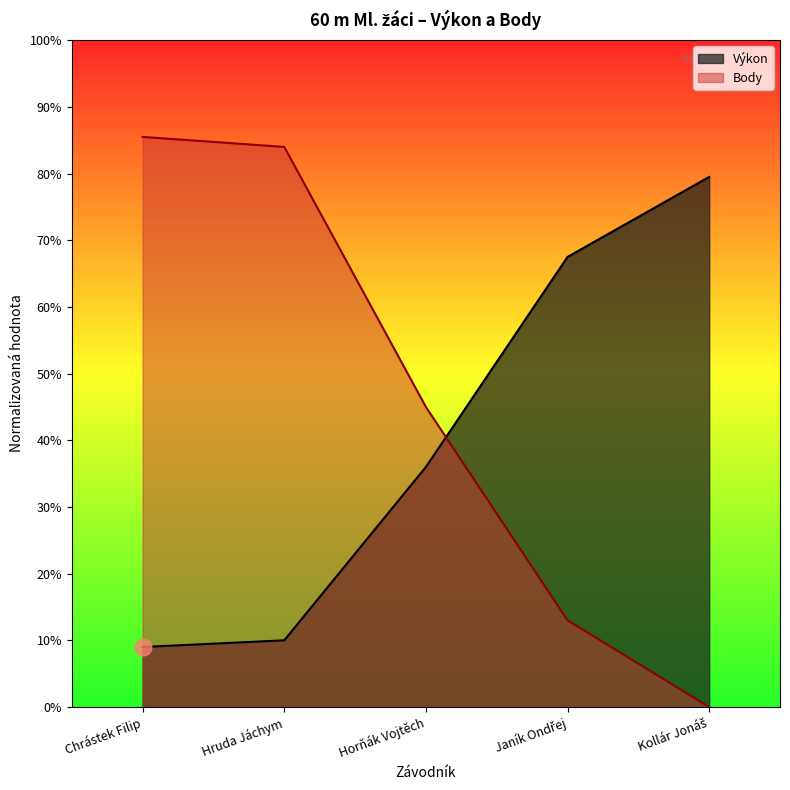

How many categories are shown in the chart?

5